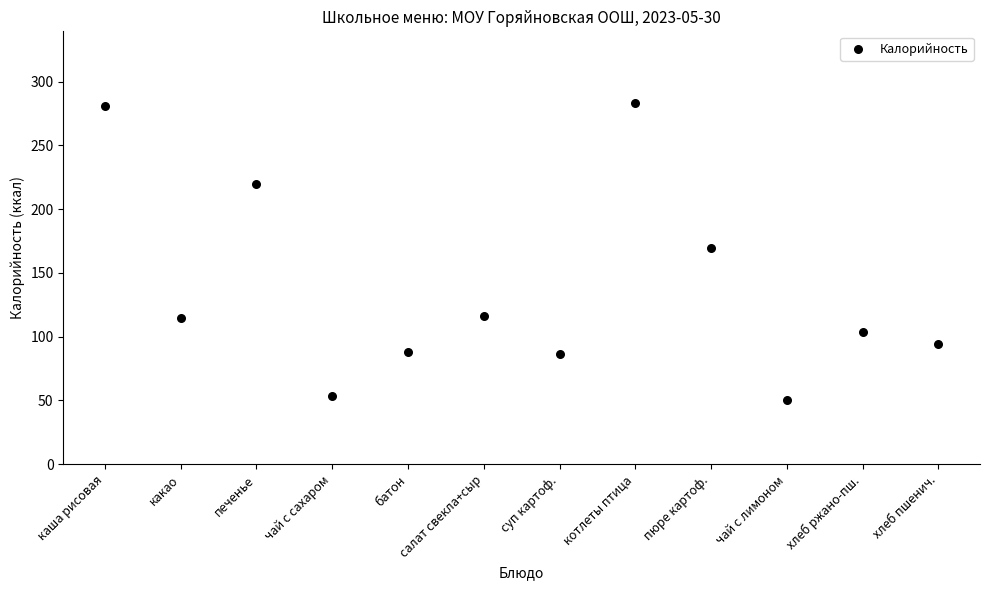

What Y value in the scatter plot is closest to 166?

169.7